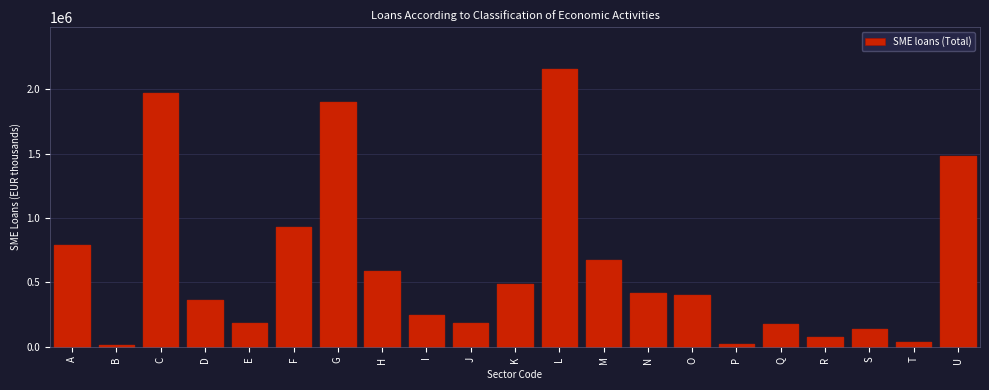

True or false: the data shows 180514 at Q.

True